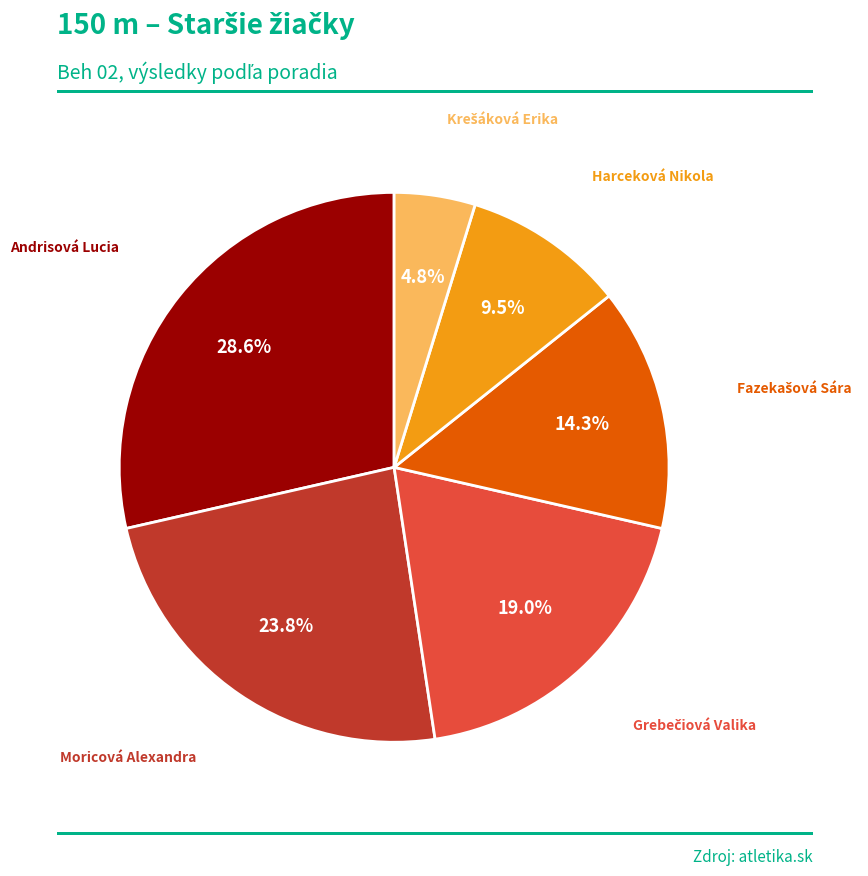

Is there any slice that represents more than half of the pie?

No